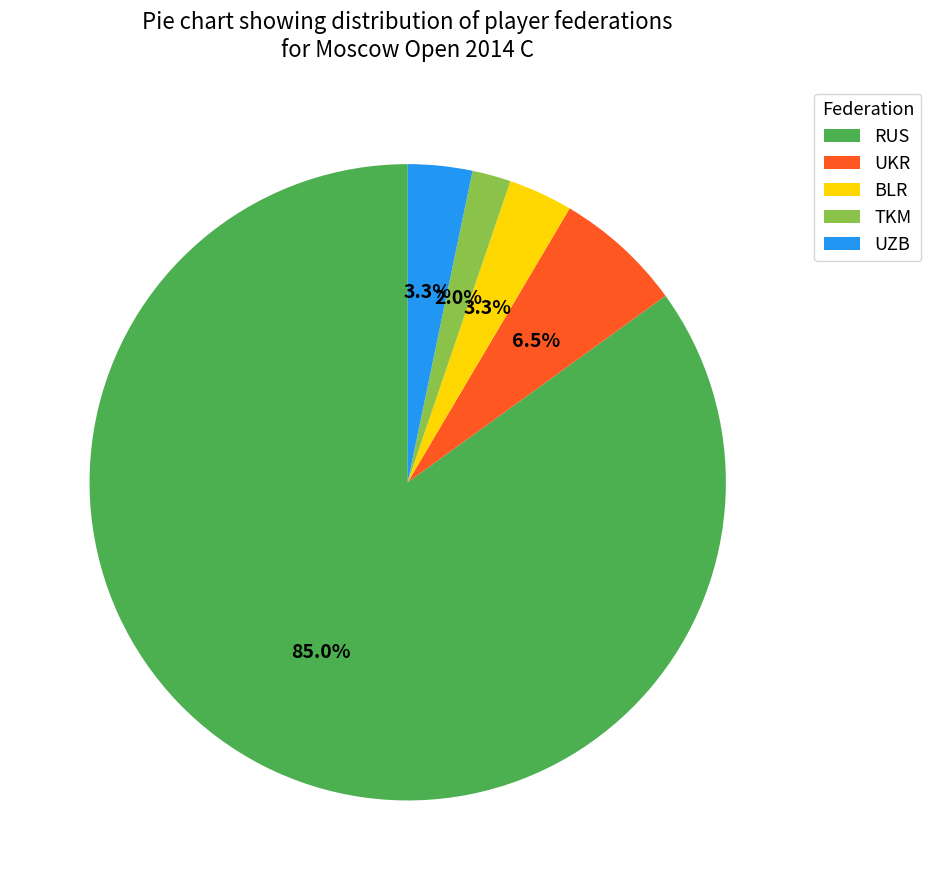

What percentage is NOT represented by TKM?

98.0%